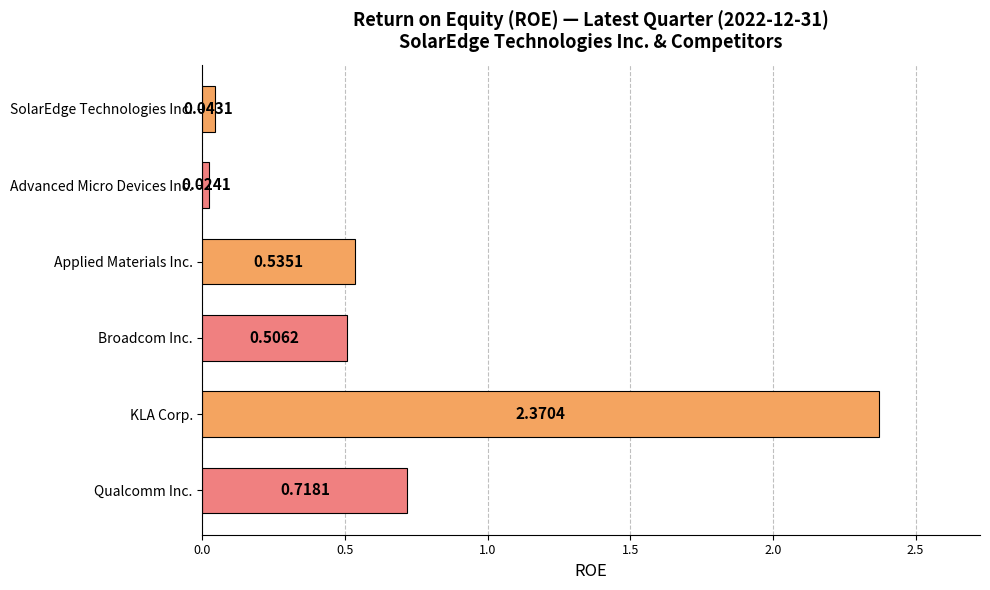

How many bars are there in total?

6